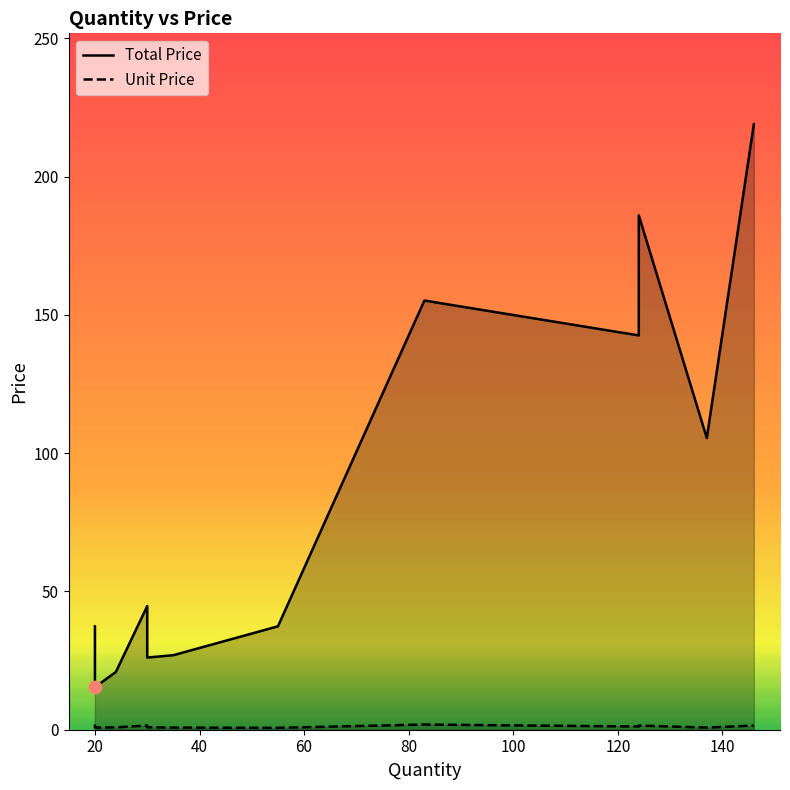

Which series contains the lowest Y value?

Unit Price